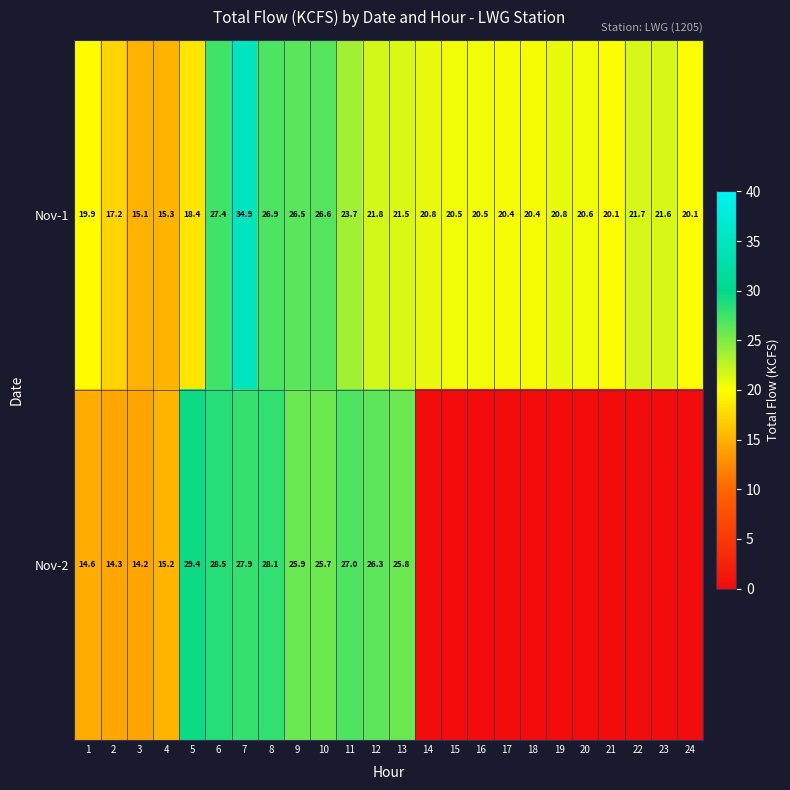

What value does the Nov-1 series have at 2?

17.2